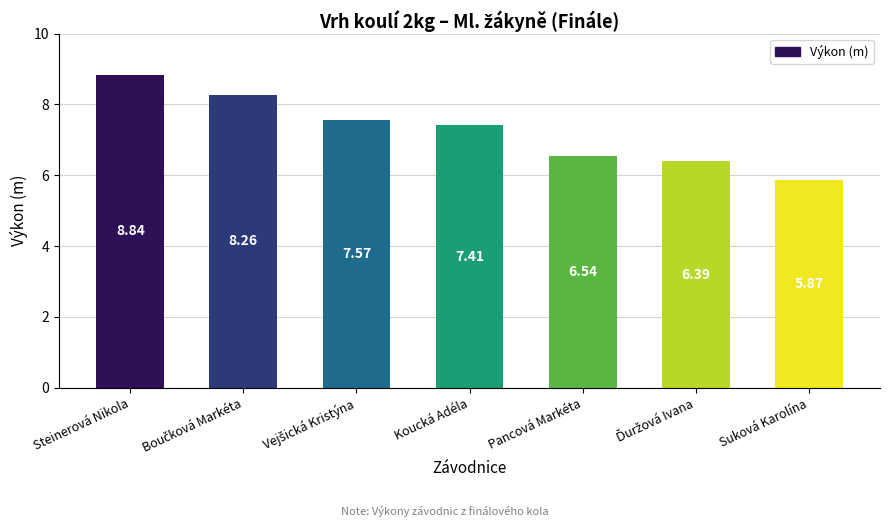

What is the label of the 5th bar from the left?

Pancová Markéta